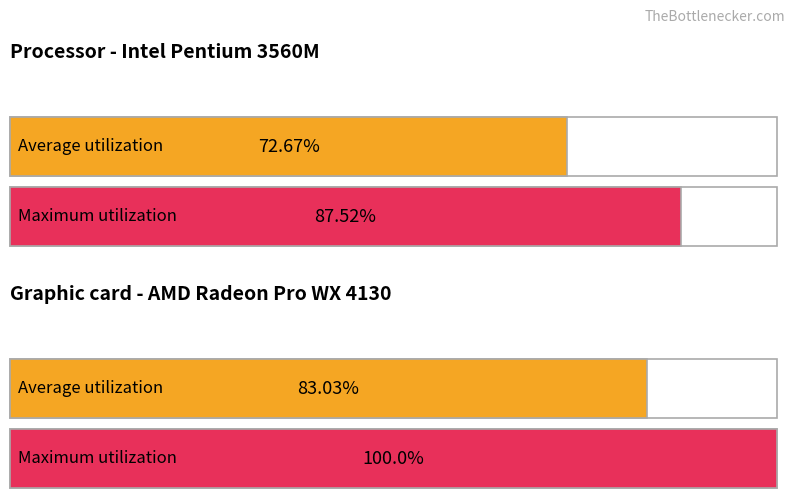

Which series has the largest total across all categories?

Maximum utilization